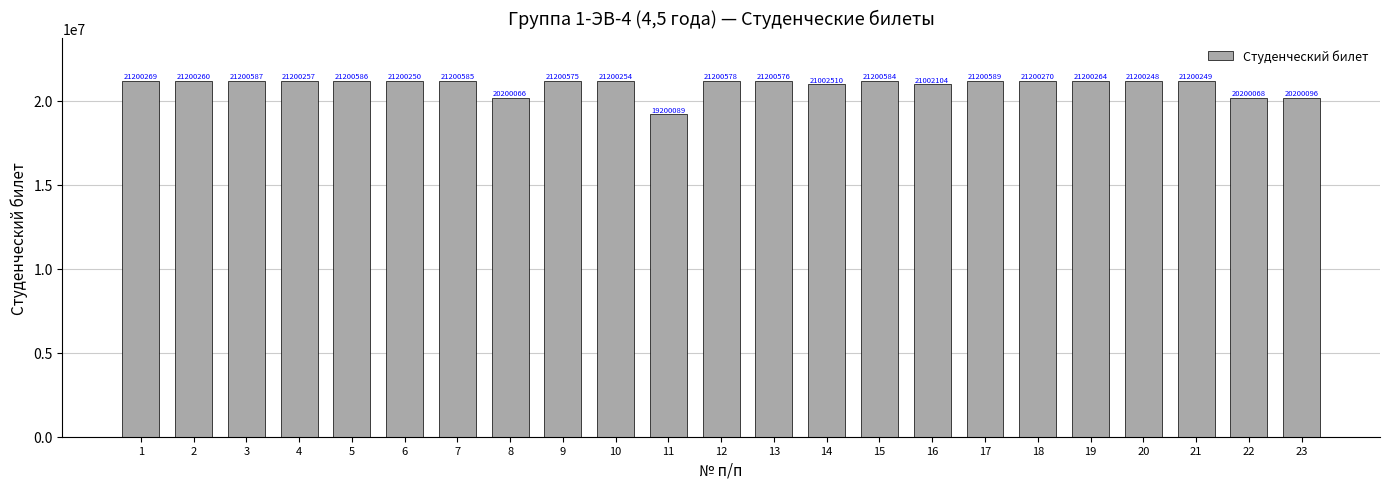

Reading left to right, what are all the values shown in this chart?

1=21200269	2=21200260	3=21200587	4=21200257	5=21200586	6=21200250	7=21200585	8=20200066	9=21200575	10=21200254	11=19200089	12=21200578	13=21200576	14=21002510	15=21200584	16=21002104	17=21200589	18=21200270	19=21200264	20=21200248	21=21200249	22=20200068	23=20200096